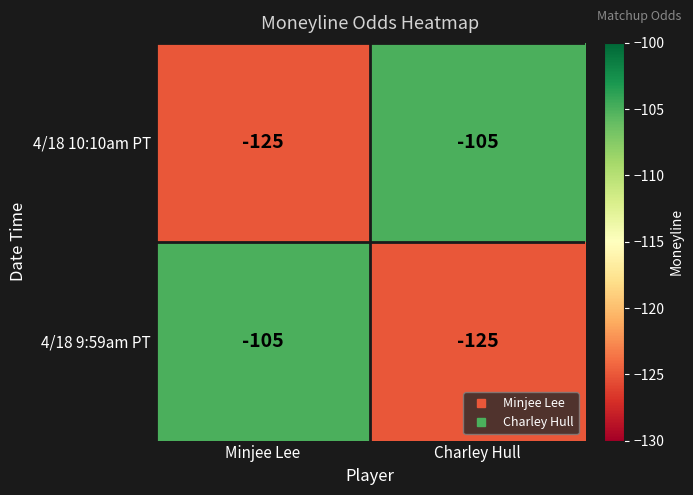

Read the 4/18 9:59am PT value at Charley Hull, to the nearest 10.

-120